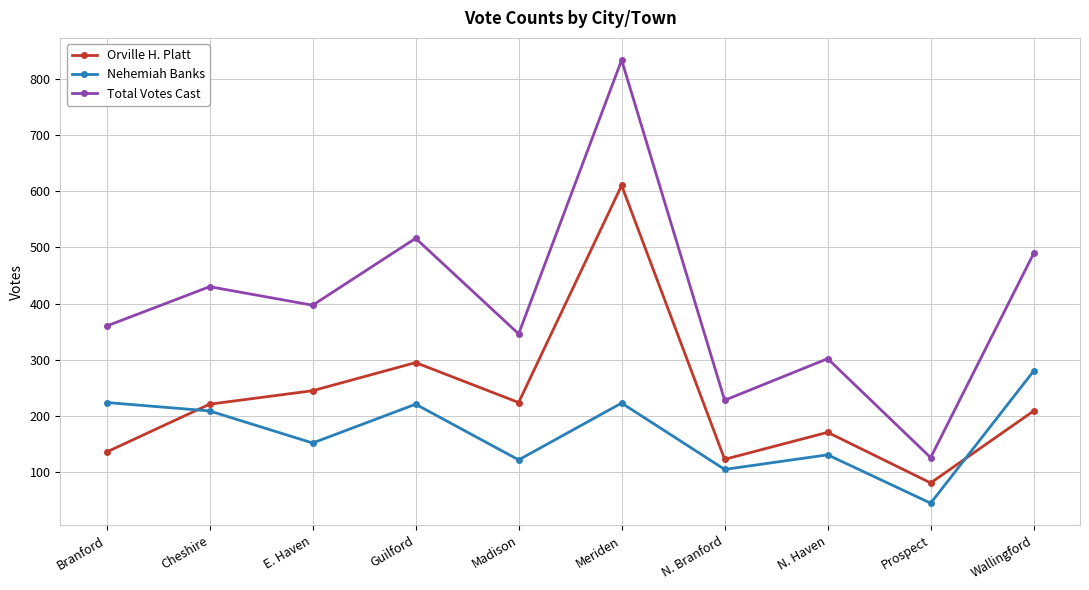

What is the difference between the Orville H. Platt values at E. Haven and Cheshire?

24